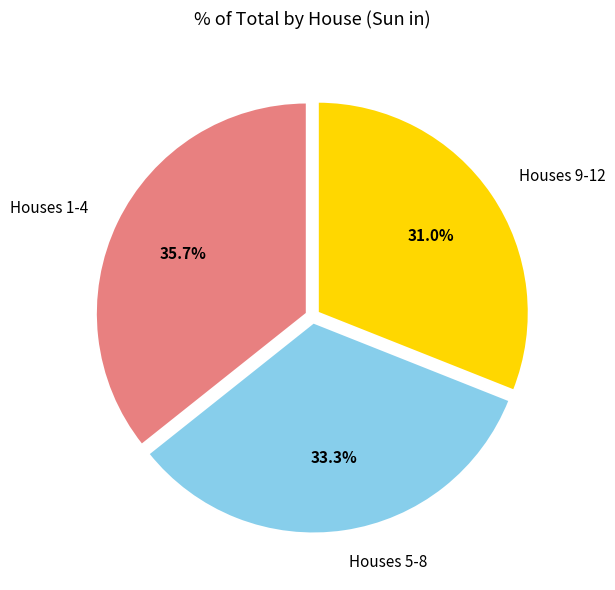

Rank the categories by value from highest to lowest.

Houses 1-4, Houses 5-8, Houses 9-12